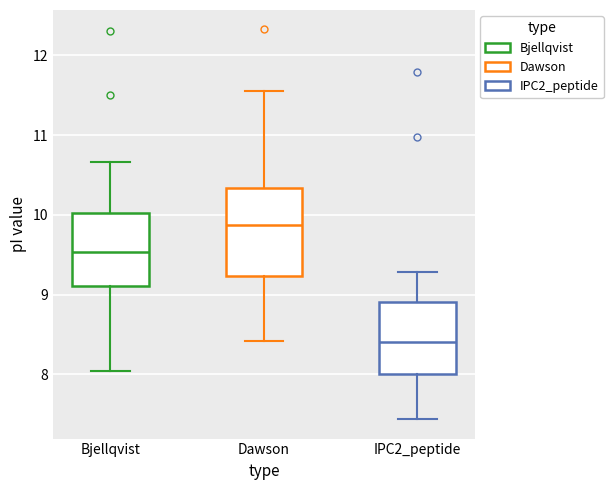

Reading left to right, read every box against the y-axis: the position of its median line, the range the box covers, and the ends of its whiskers. The values are not printed on the chart, so give them approximately, as read against the axis.

Bjellqvist: median 9.5, box 9.1 to 10.0, whiskers 8.0 to 10.7
Dawson: median 9.9, box 9.2 to 10.3, whiskers 8.4 to 11.6
IPC2_peptide: median 8.4, box 8.0 to 8.9, whiskers 7.4 to 9.3